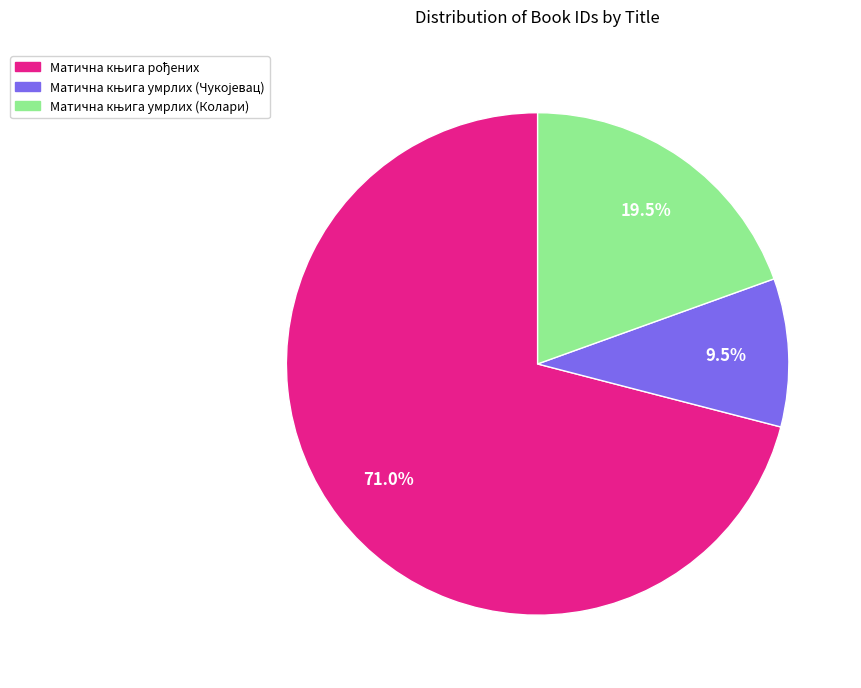

Does any single category account for the majority?

Yes